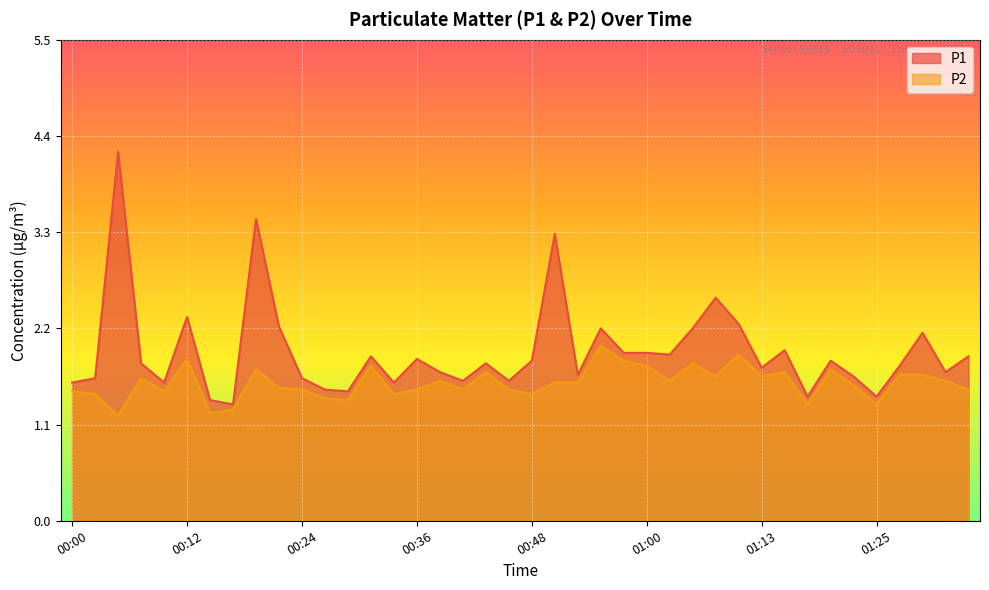

Rank the series at 01:05 from lowest to highest value.

P2, P1